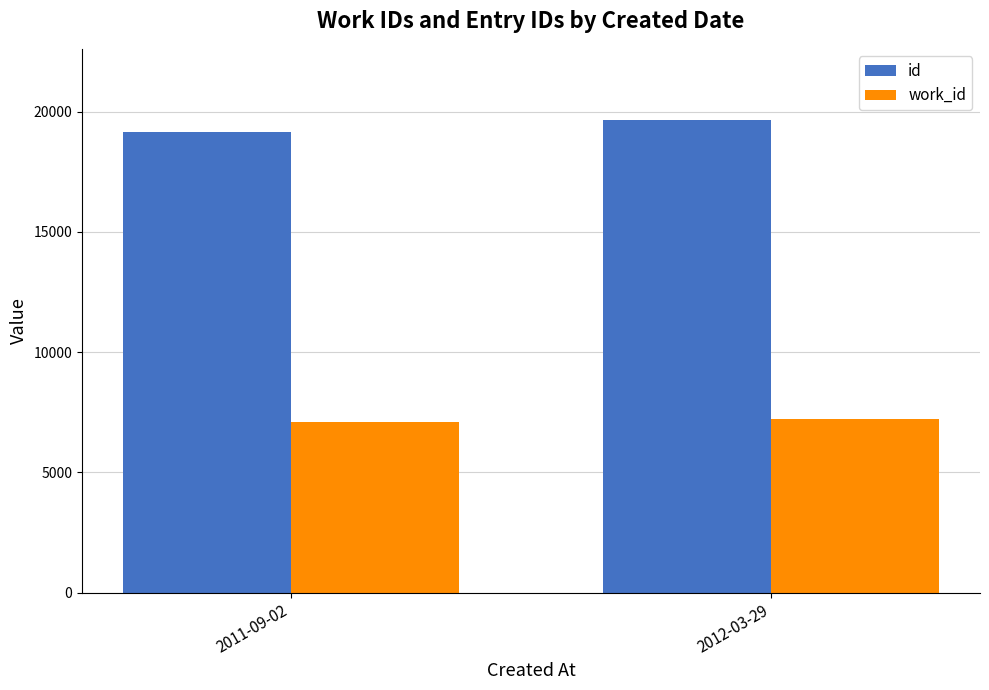

What is the average value of the work_id series?

7144